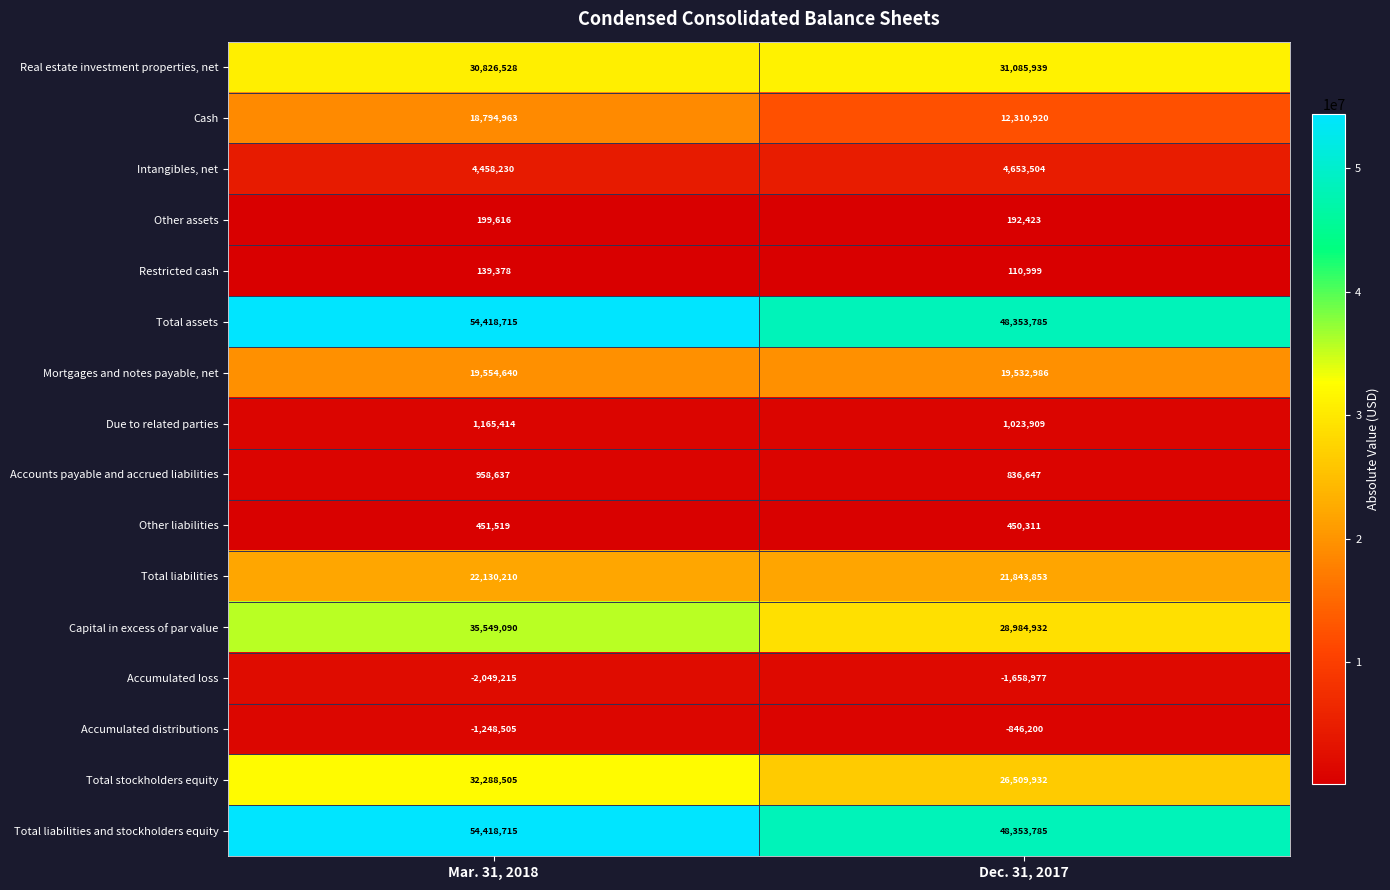

Read the Restricted cash value at Dec. 31, 2017.

110999